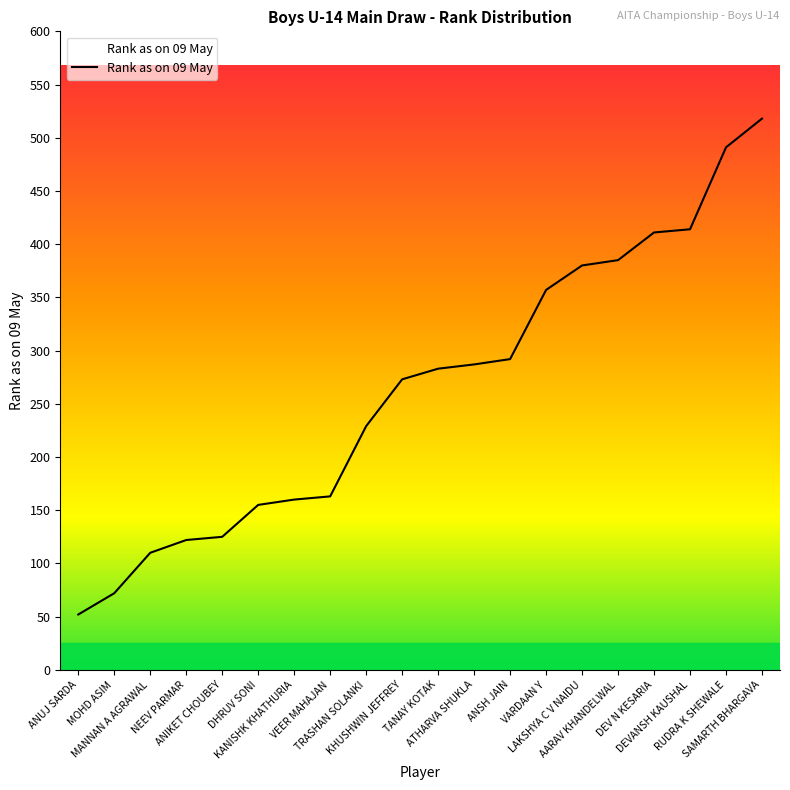

Is this an area chart (filled region under the line)?

No